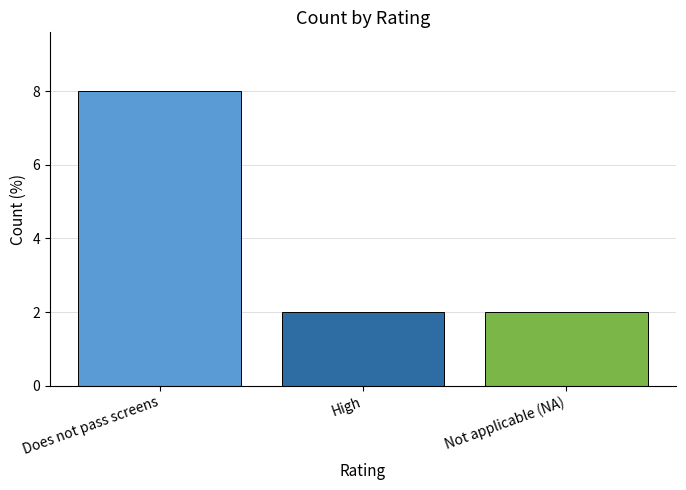

What is the maximum value shown in the chart?

8